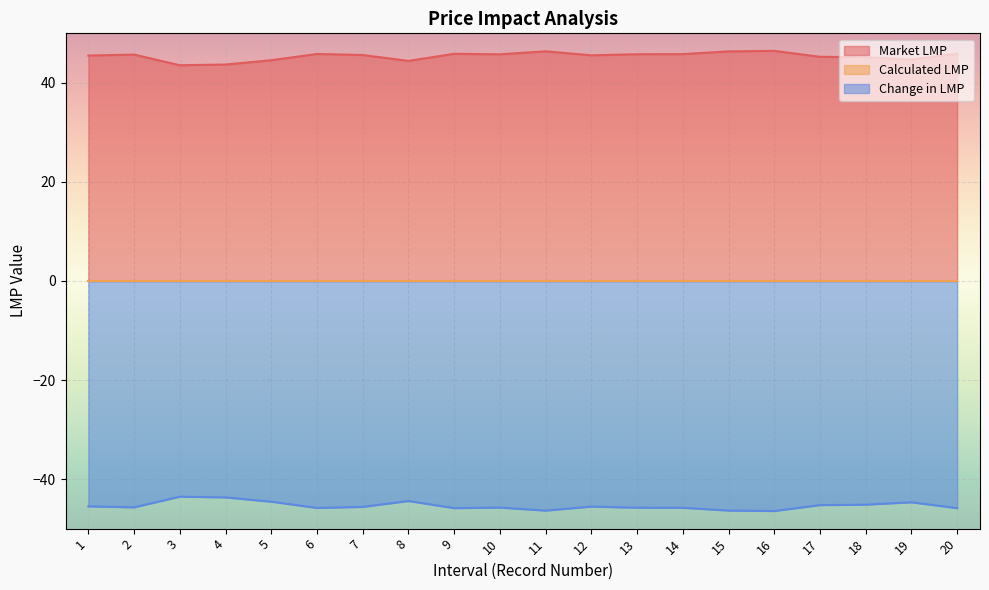

Is the value of Market LMP at 4 greater than the value of Change in LMP at 18?

Yes